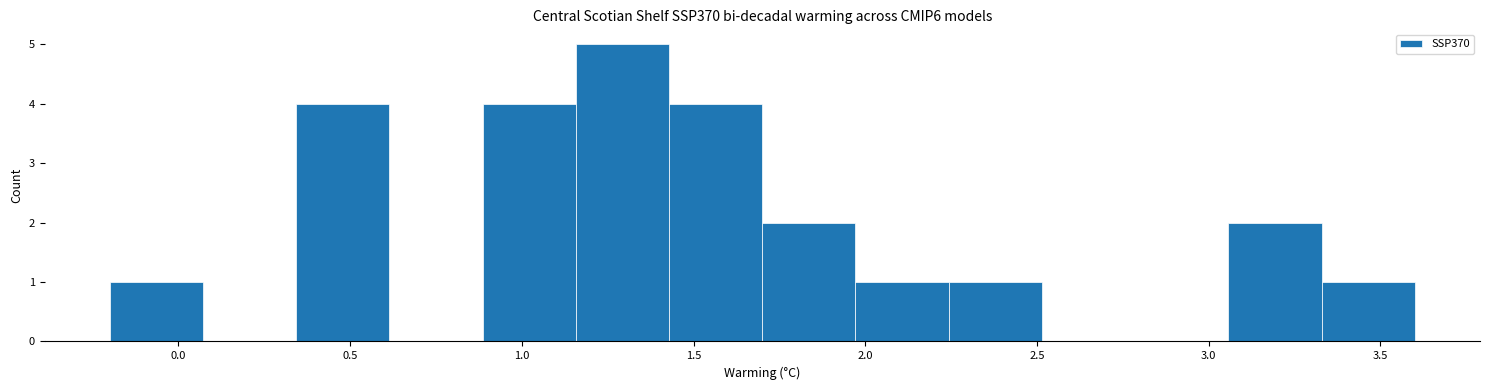

What is the height of the bar covering 1.15 to 1.45 on the x-axis? Neither the bar edges nor the heights are printed on the chart, so give them approximately, as read against the axes.

5